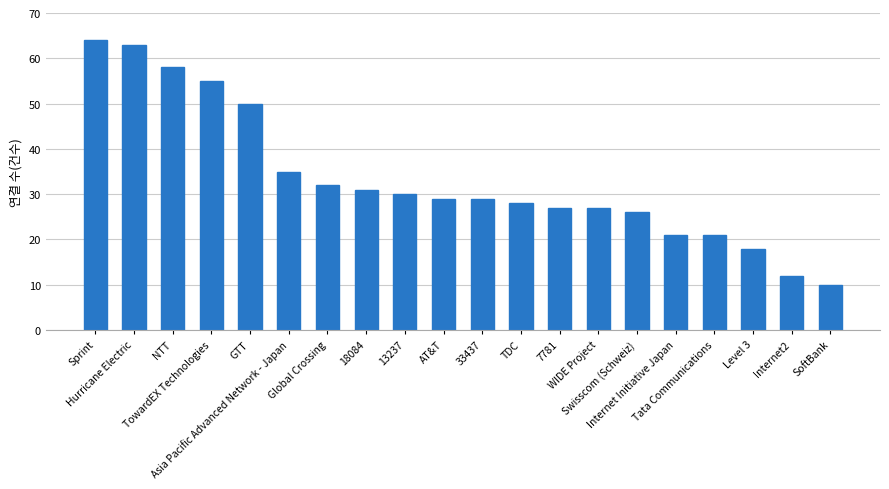

Between Level 3 and 33437, which is larger?

33437